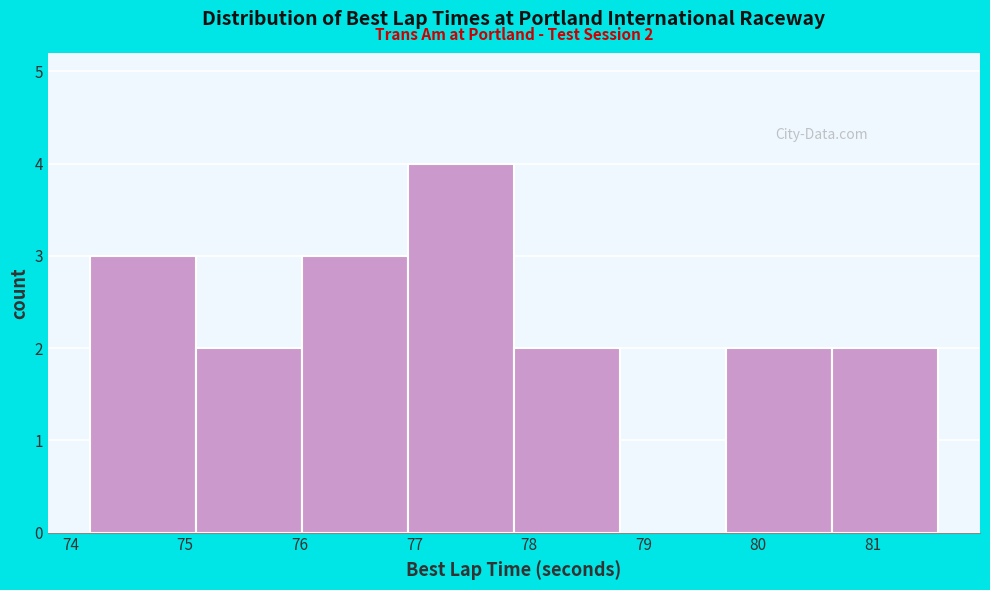

Over which range of the x-axis is the bar tallest?

76.9 to 77.9